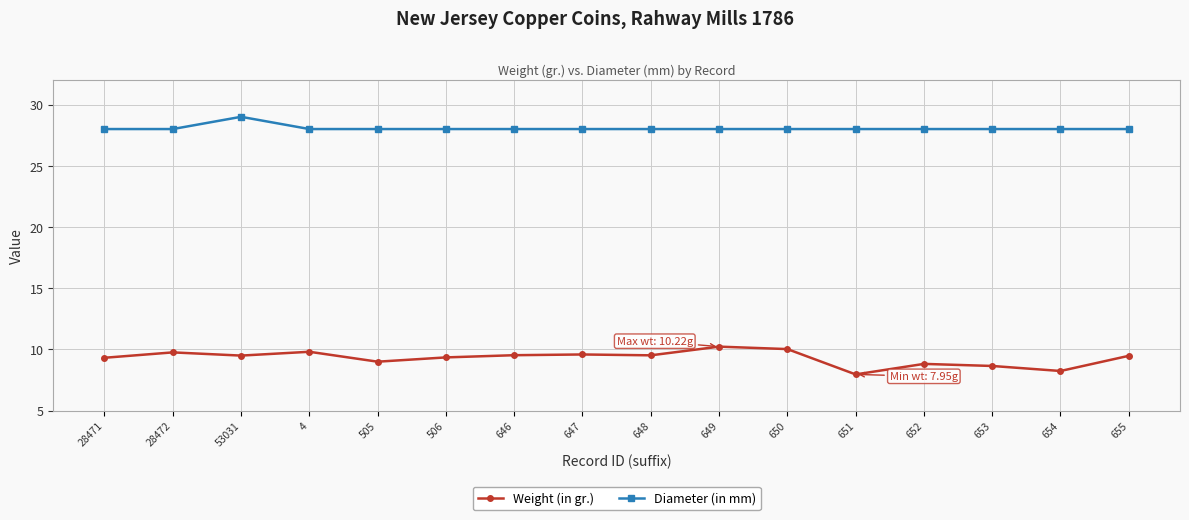

What is the value of the Diameter (in mm) point at the 16th from the left?

28.0